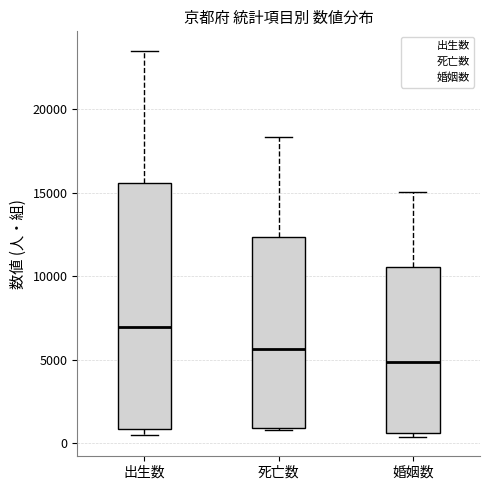

Where does the median line of the box for 出生数 sit on the y-axis? The values are not printed on the chart, so give them approximately, as read against the axis.

7000